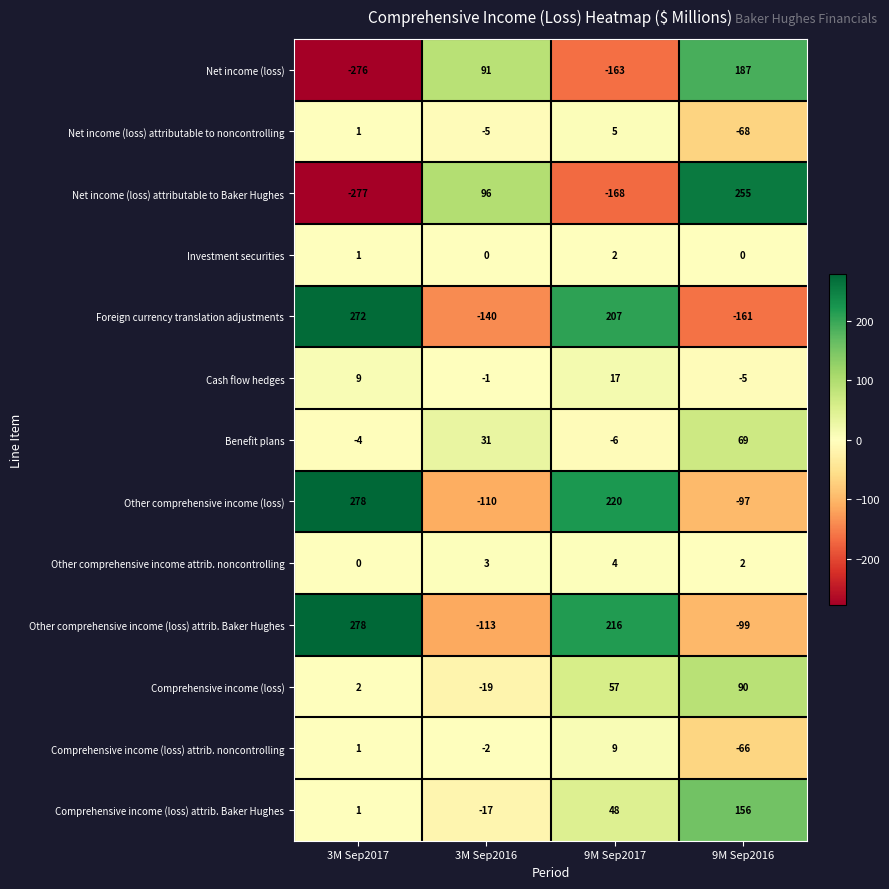

How many values in Comprehensive income (loss) are below zero?

1